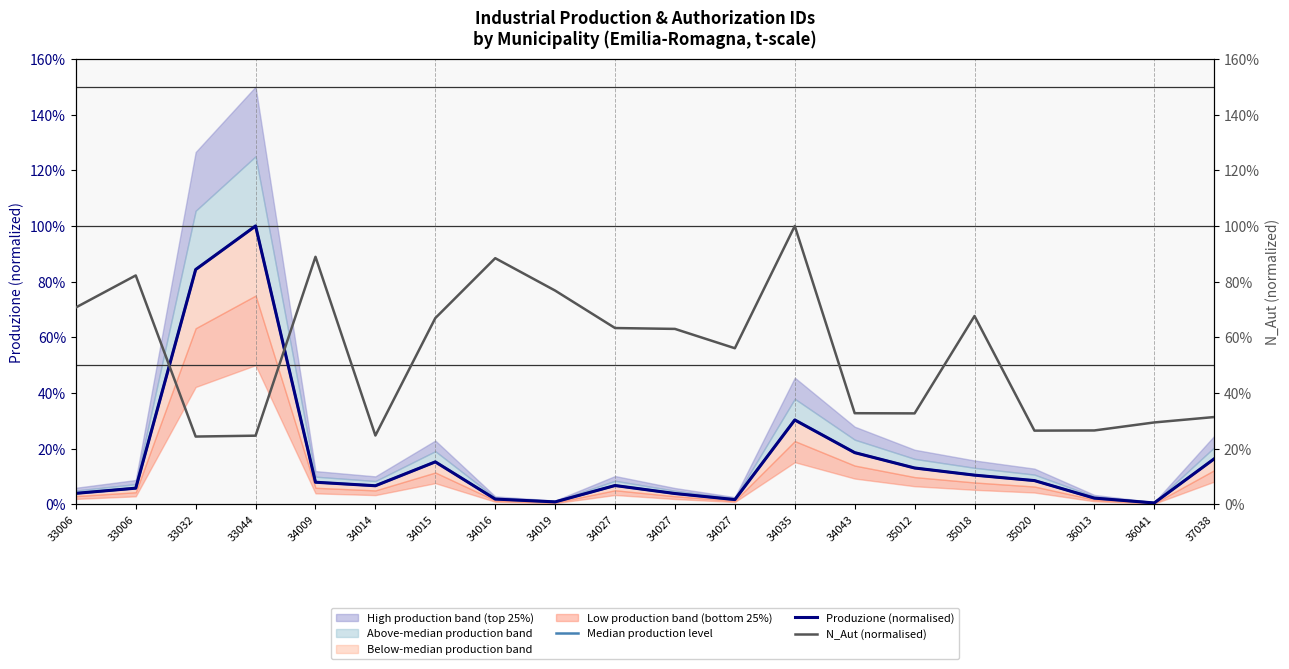

How many intersections are there between Median production level and N_Aut (normalised)?

2